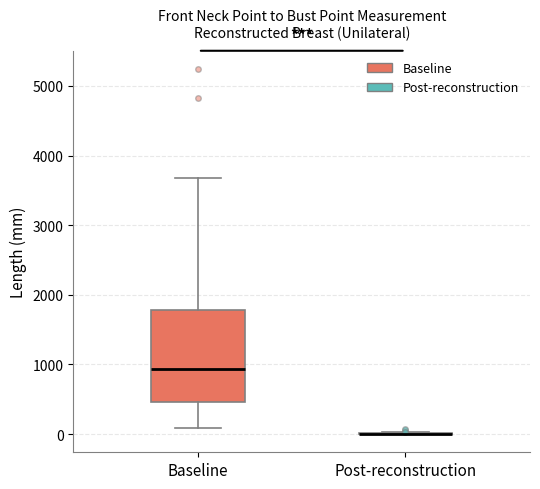

Reading left to right, read every box against the y-axis: the position of its median line, the range the box covers, and the ends of its whiskers. The values are not printed on the chart, so give them approximately, as read against the axis.

Baseline: median 900, box 500 to 1800, whiskers 100 to 3700
Post-reconstruction: box collapsed to a line at 0, whiskers 0 to 0